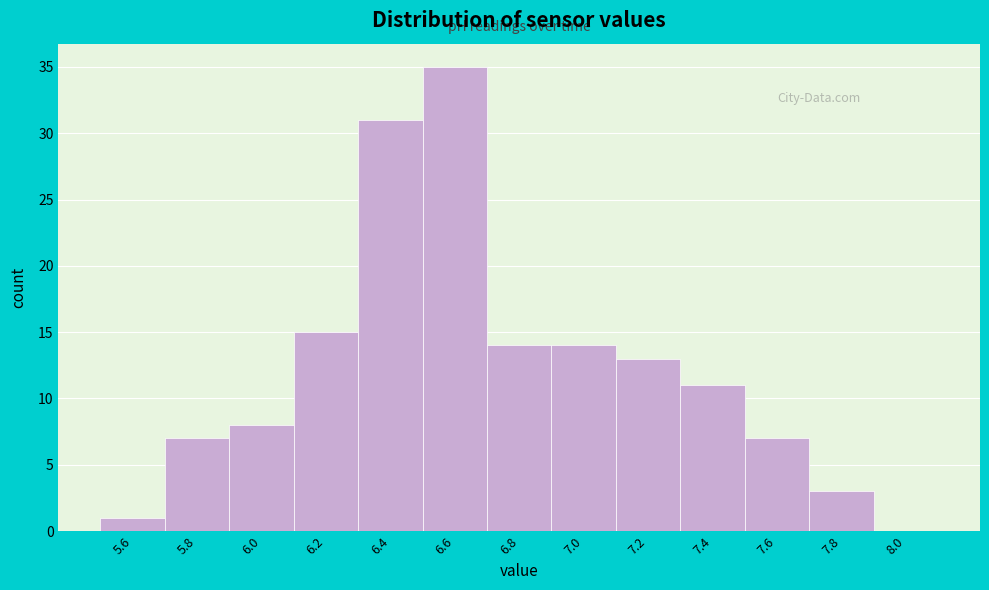

Reading right to left, what are all the values shown in this chart?

8.0=0	7.8=3	7.6=7	7.4=11	7.2=13	7.0=14	6.8=14	6.6=35	6.4=31	6.2=15	6.0=8	5.8=7	5.6=1